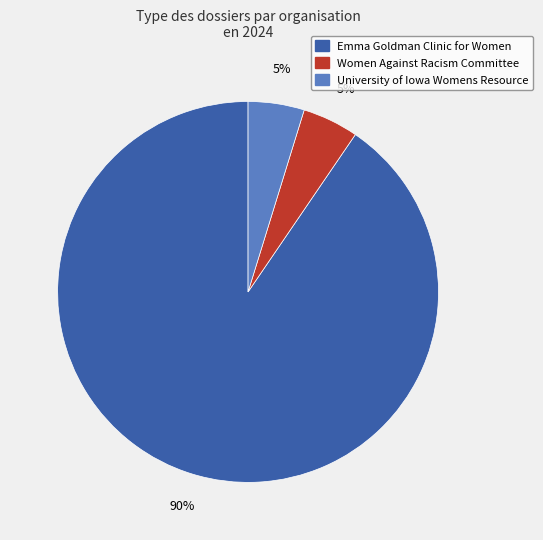

To the nearest percent, what is the average slice percentage?

33%